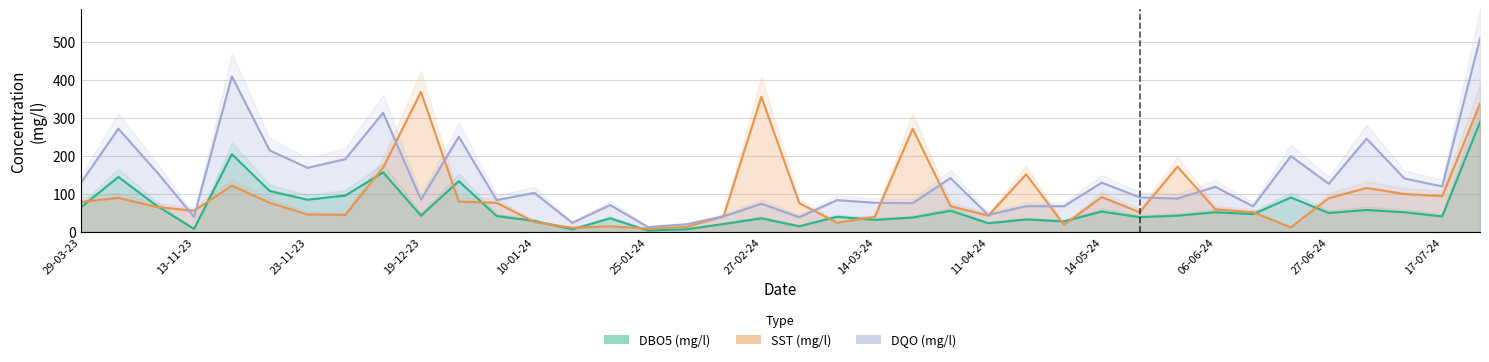

What is the difference between the DBO5 (mg/l) values at 13-12-23 and 16-11-23?

48.0